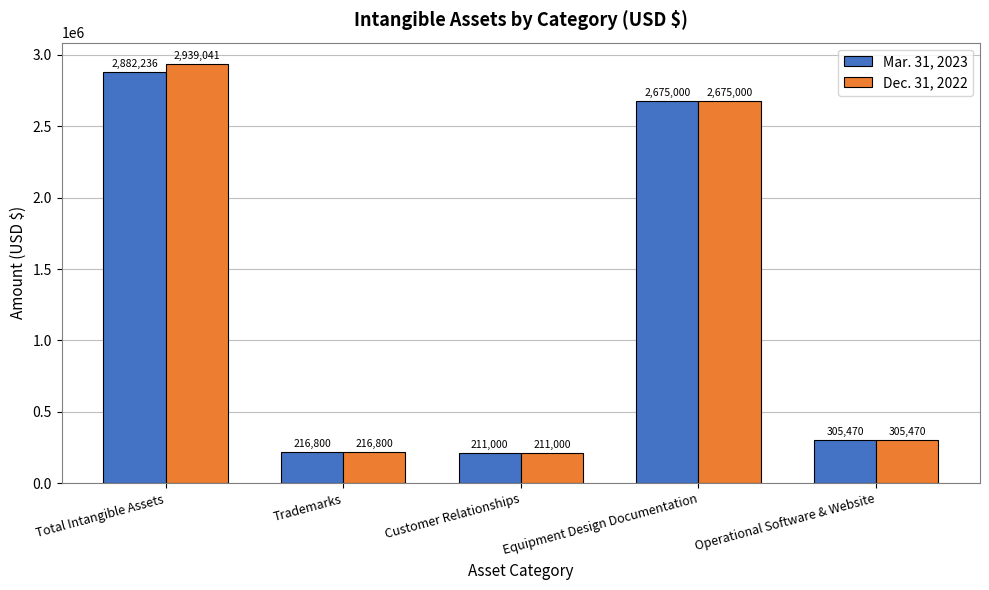

What position from the left is Customer Relationships?

3